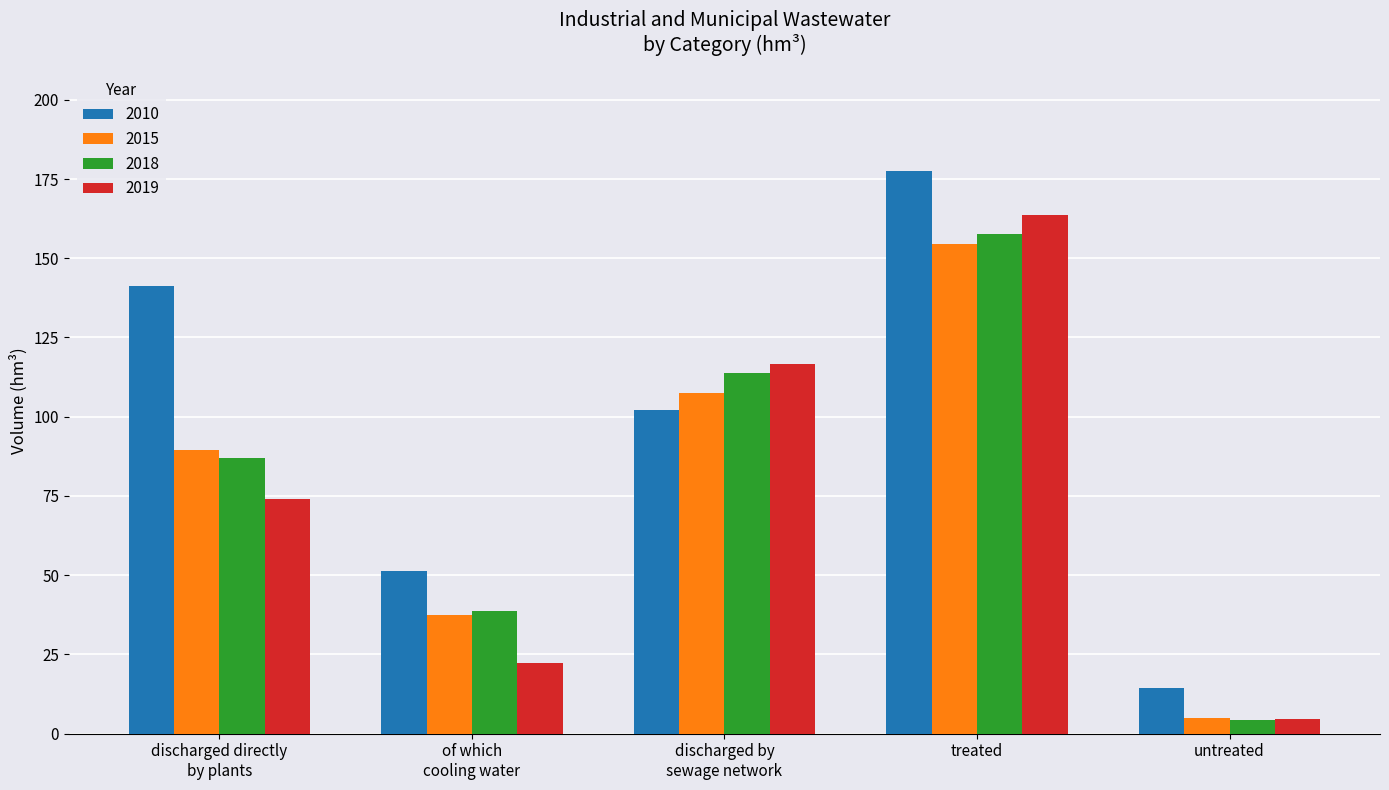

How many bars are there in total?

20